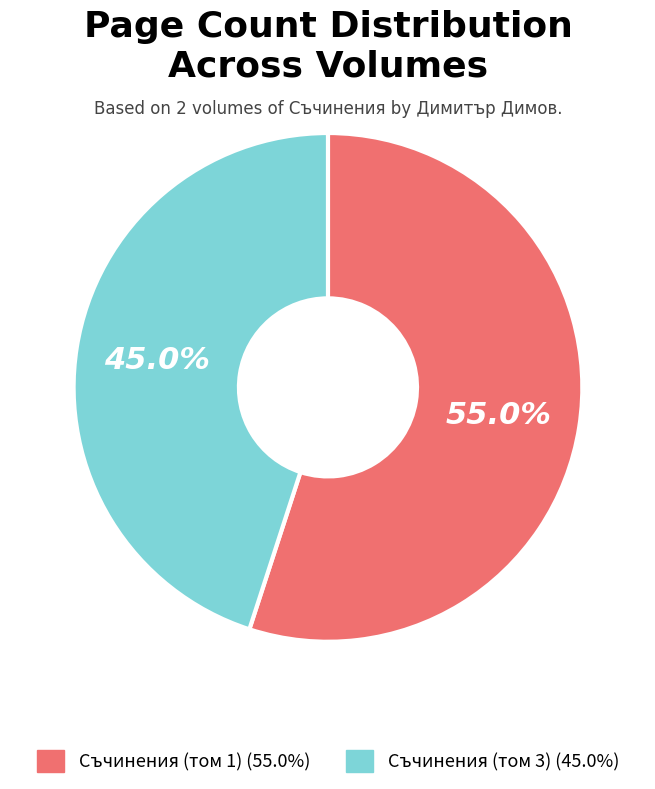

Is there any slice that represents more than half of the pie?

Yes